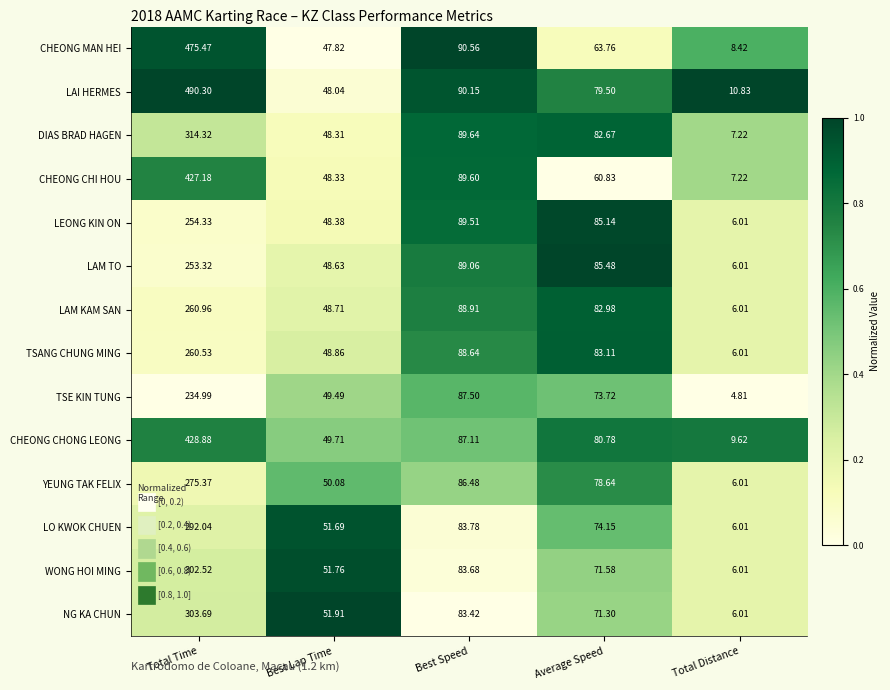

Which series has the largest total across all categories?

LAI HERMES